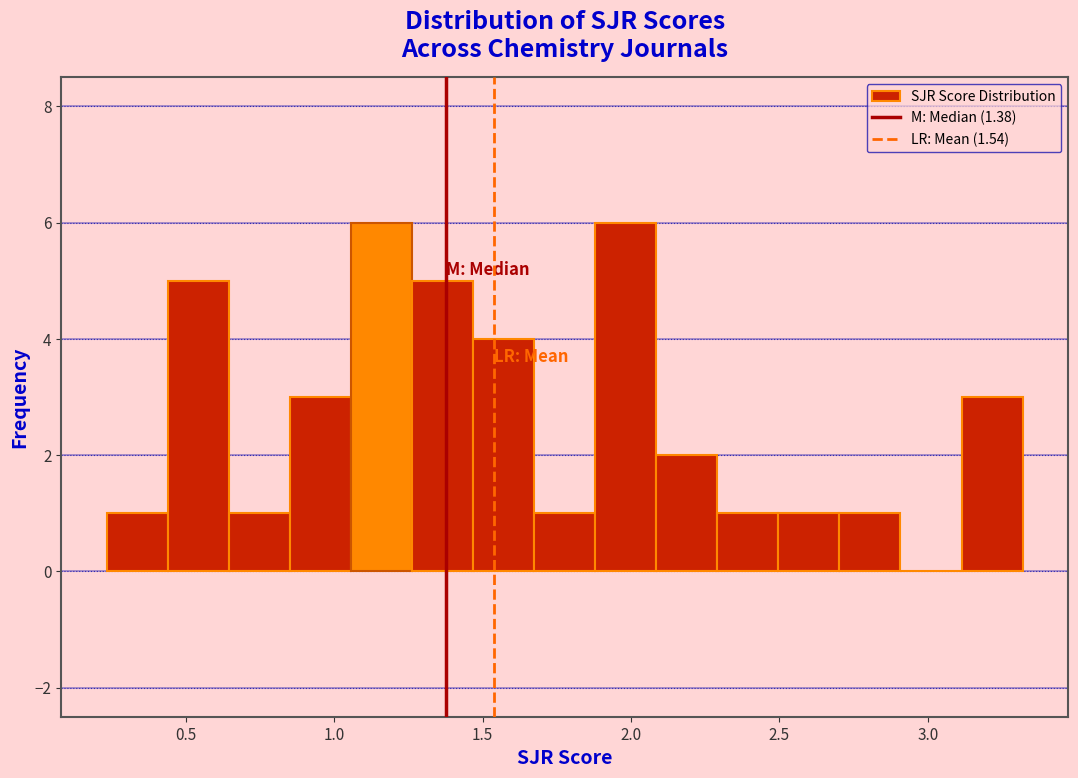

What is the height of the bar covering 2.30 to 2.50 on the x-axis? Neither the bar edges nor the heights are printed on the chart, so give them approximately, as read against the axes.

1